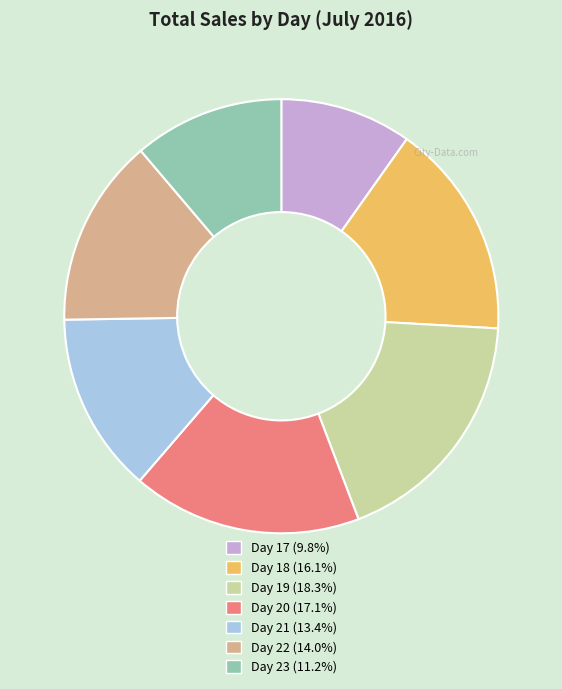

Is there a majority slice in this chart?

No